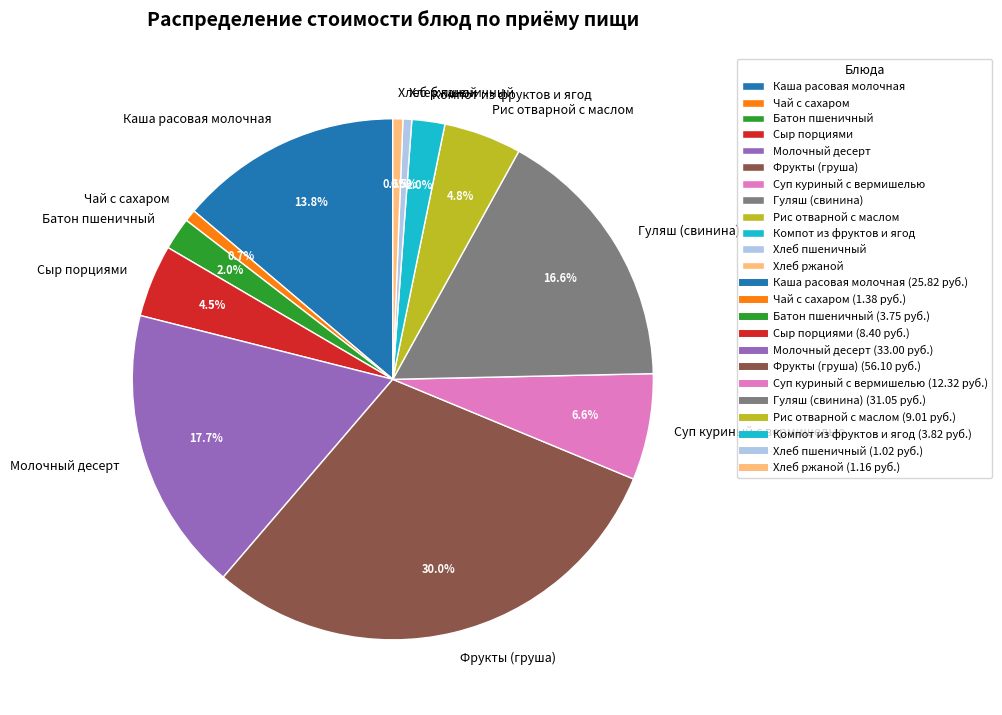

Is there any slice that represents more than half of the pie?

No